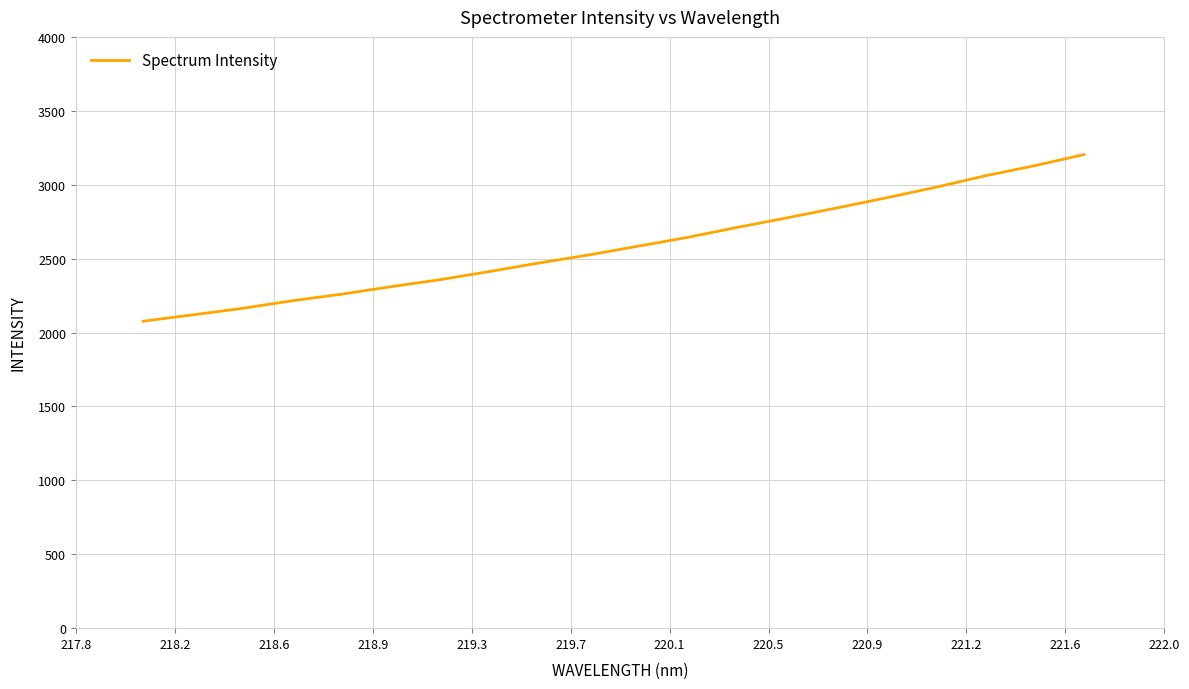

What is the sum of all values?

51754.4